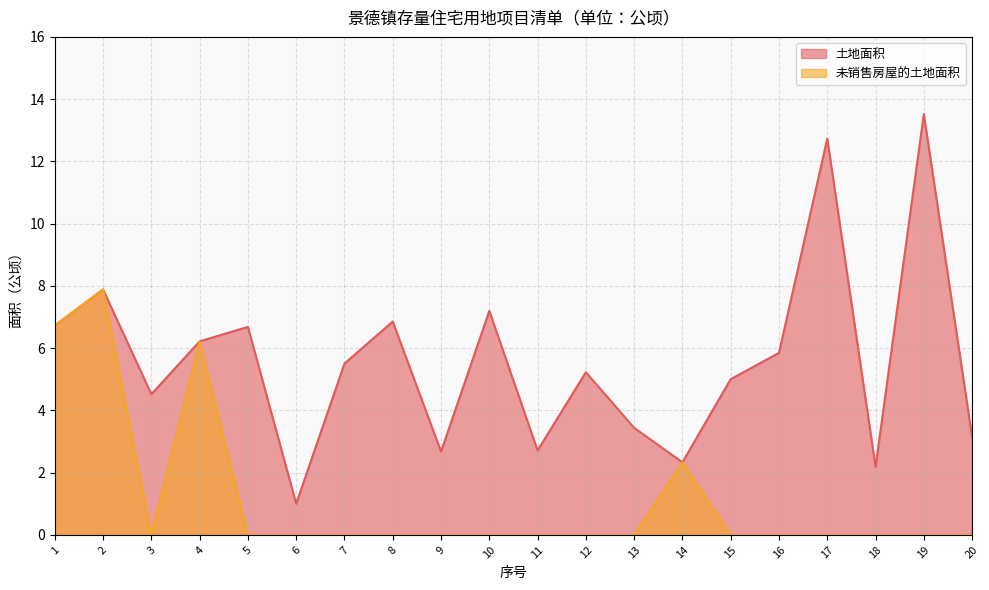

Between 10 and 6, which is larger?

10